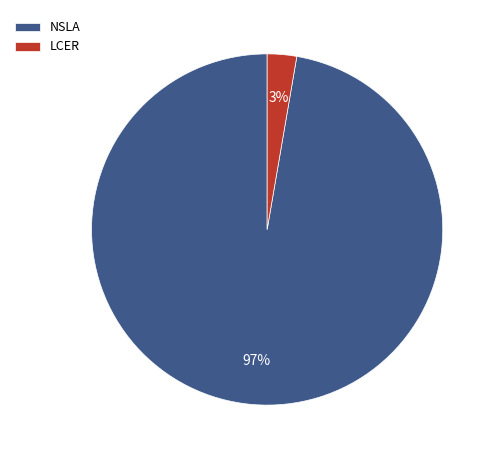

Which category has the smallest portion of the pie?

LCER